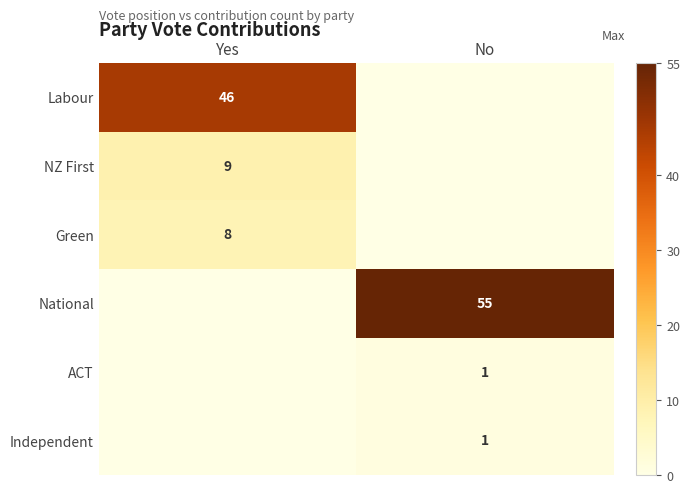

Is the value of Independent at No greater than the value of NZ First at Yes?

No